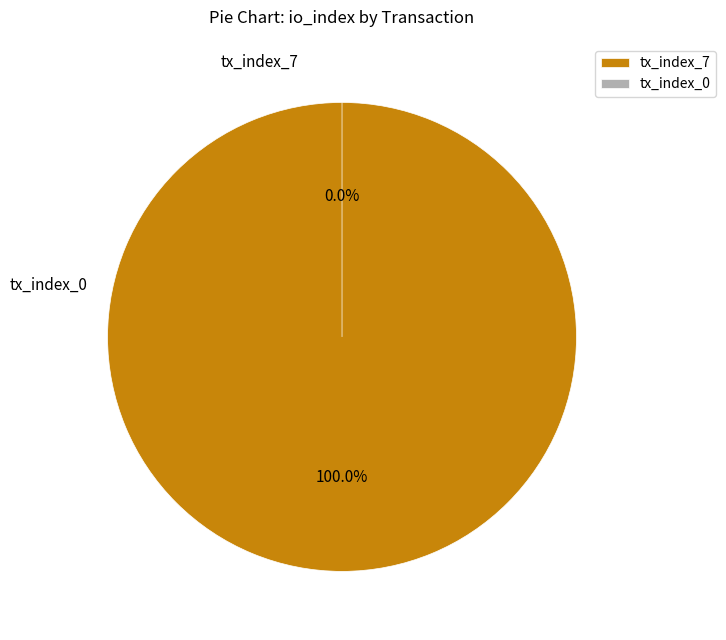

Rank the categories by value from lowest to highest.

tx_index_0, tx_index_7